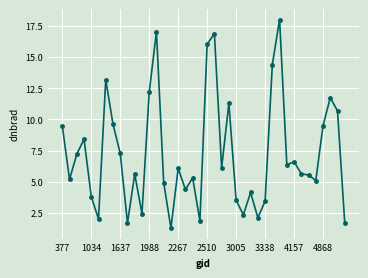

True or false: the data has more than 0 interior local peaks.

True